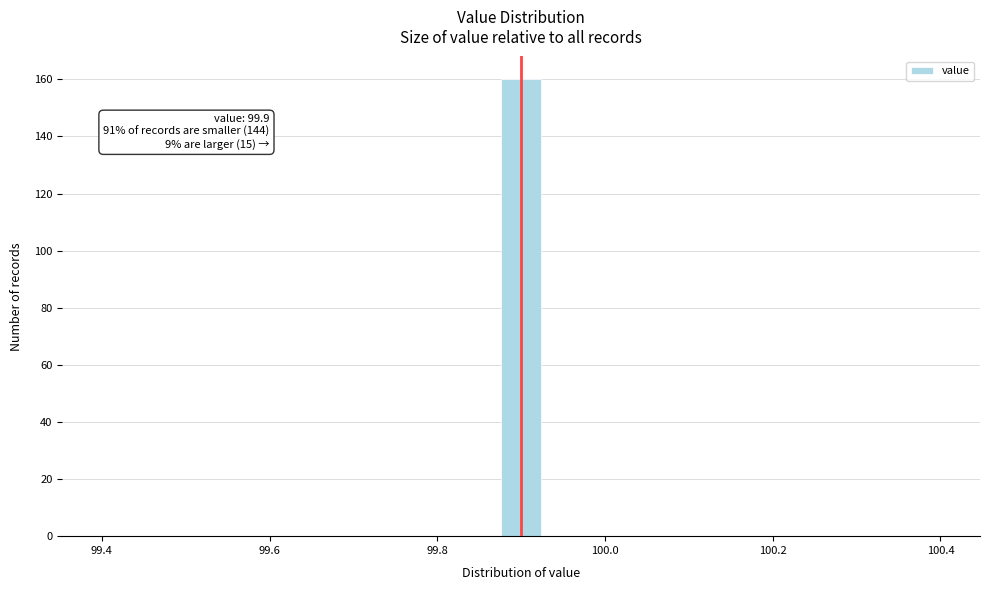

Read against the x-axis, roughly where is the centre of the tallest bar?

99.90